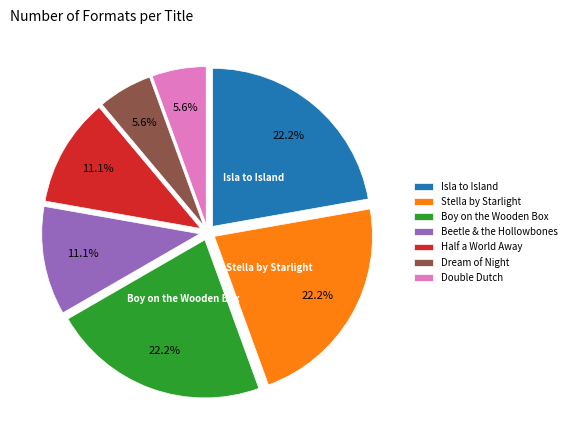

Between Half a World Away and Stella by Starlight, which is larger?

Stella by Starlight